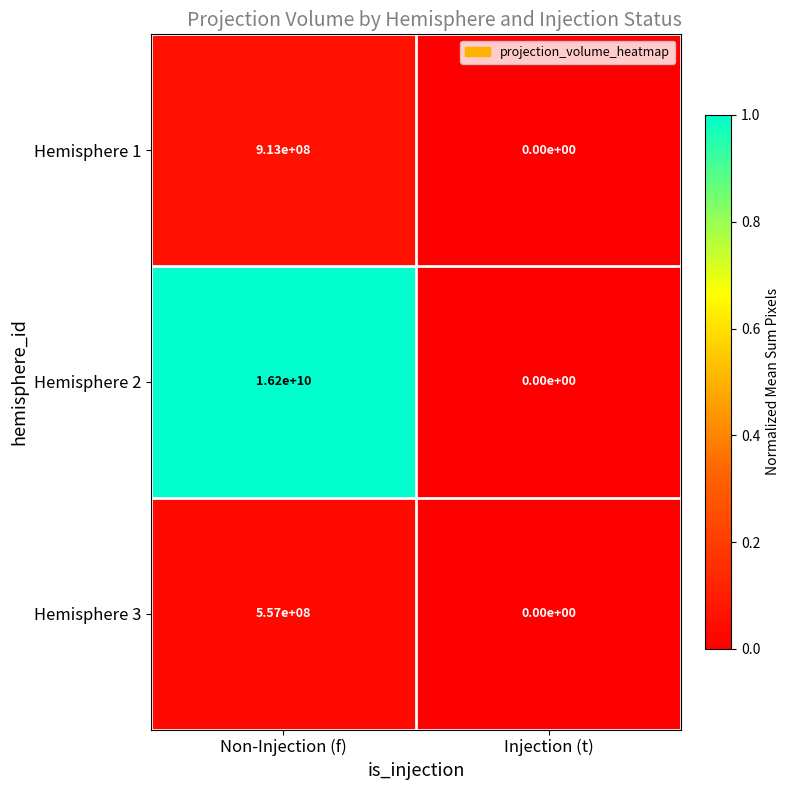

What is the sum of all Hemisphere 3 values?

557000000